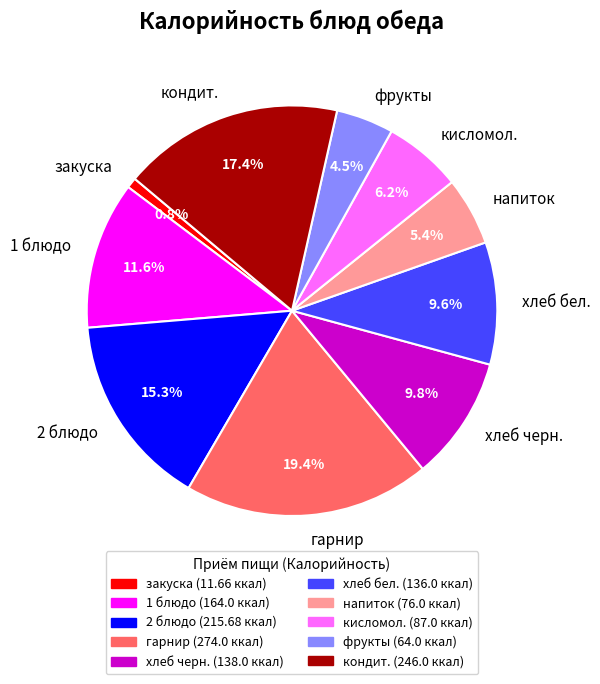

To the nearest percent, what percentage of the pie is 2 блюдо?

15%